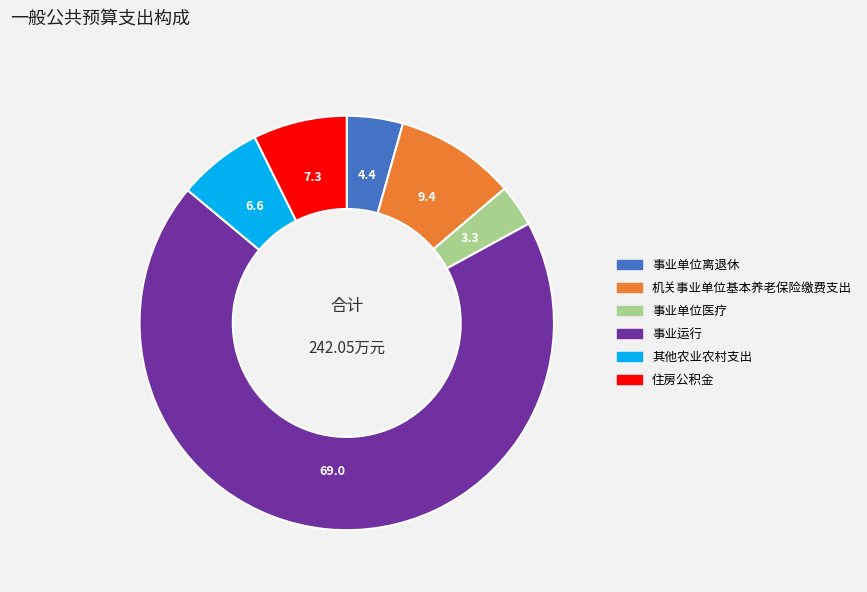

Does 其他农业农村支出 represent more than half of the total?

No